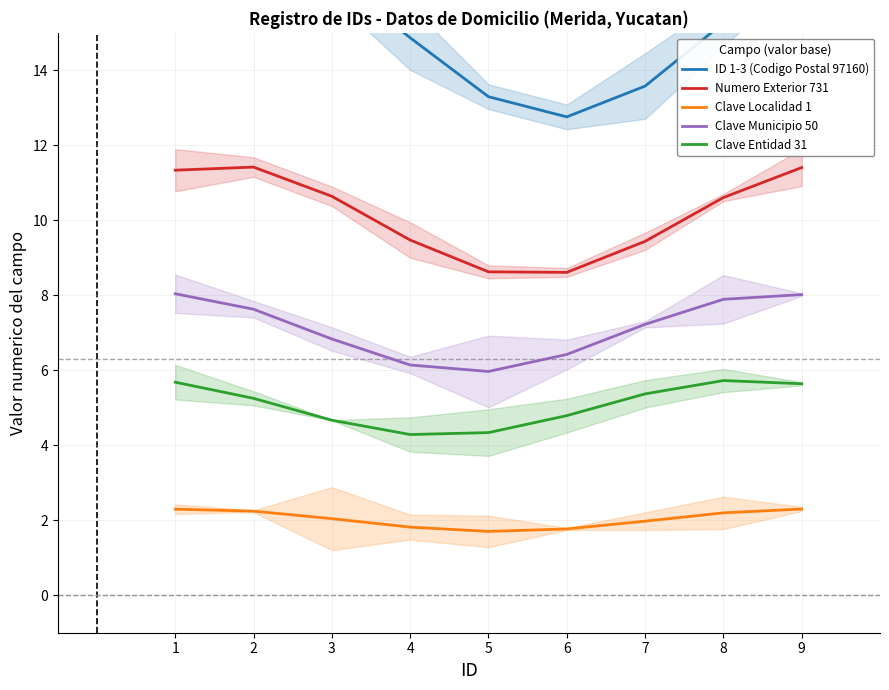

Which category has the highest value across all series?

2